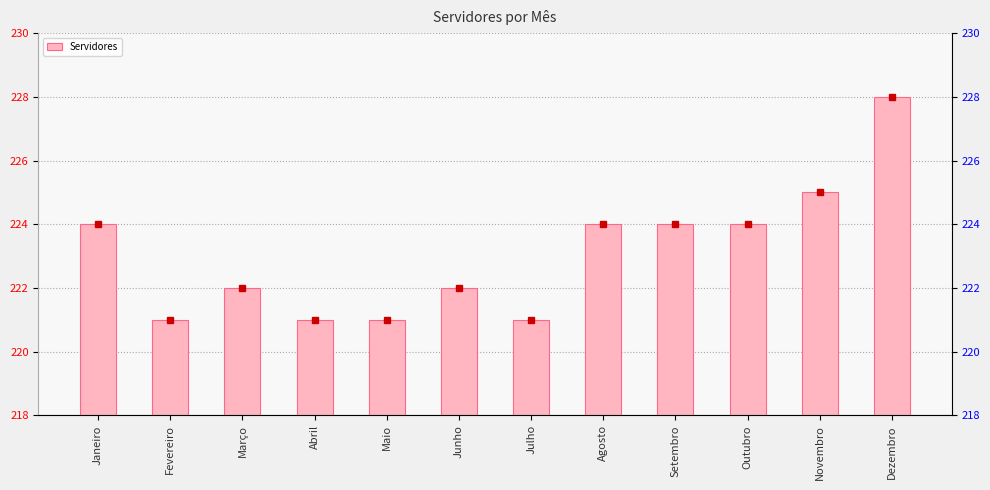

What is the approximate value at Agosto?

224